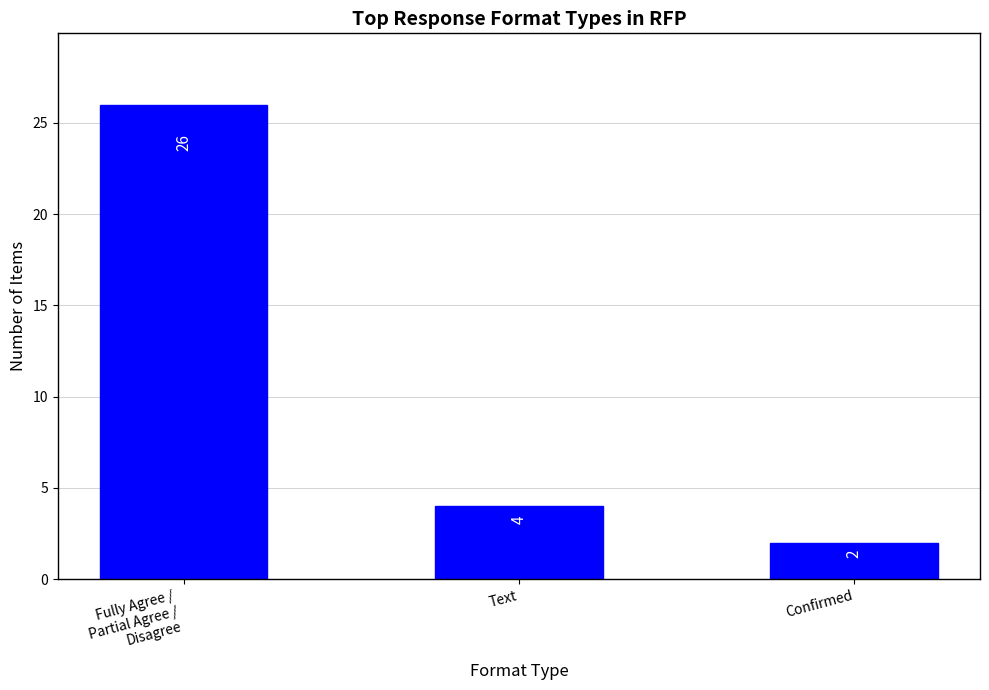

List the labels in order of value, largest first.

Fully Agree /
Partial Agree /
Disagree, Text, Confirmed